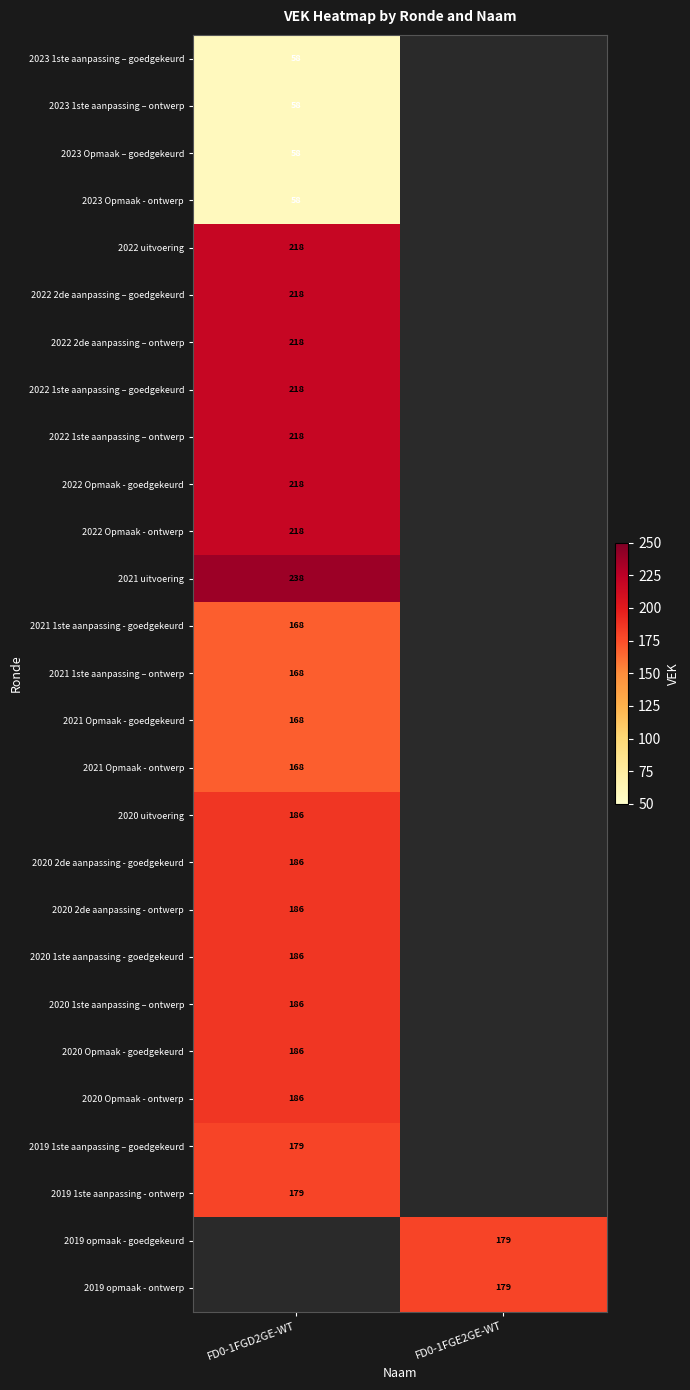

The value of 2022 2de aanpassing – goedgekeurd at FD0-1FGD2GE-WT is 311. True or false?

False